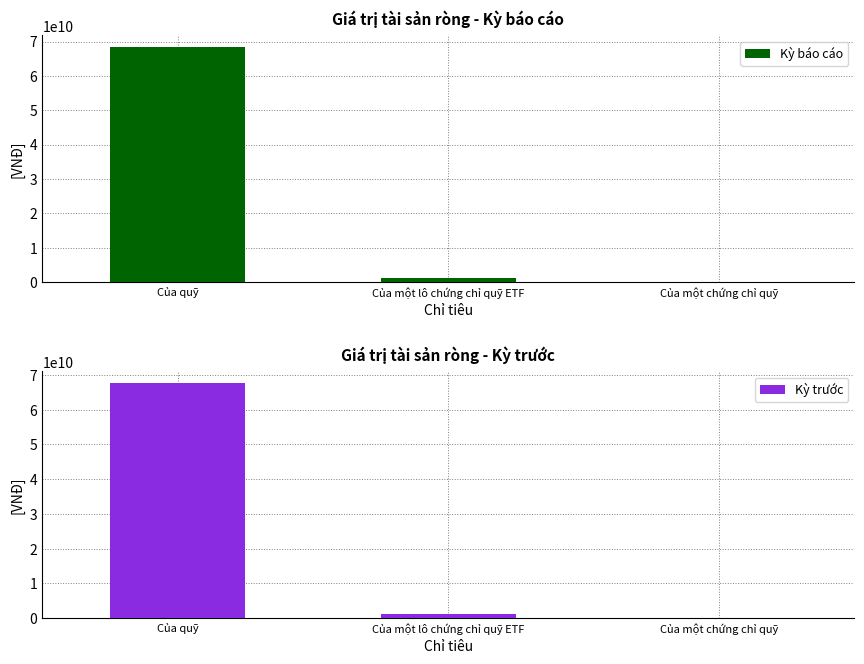

List the series in order of their peak value, lowest first.

Kỳ trước, Kỳ báo cáo